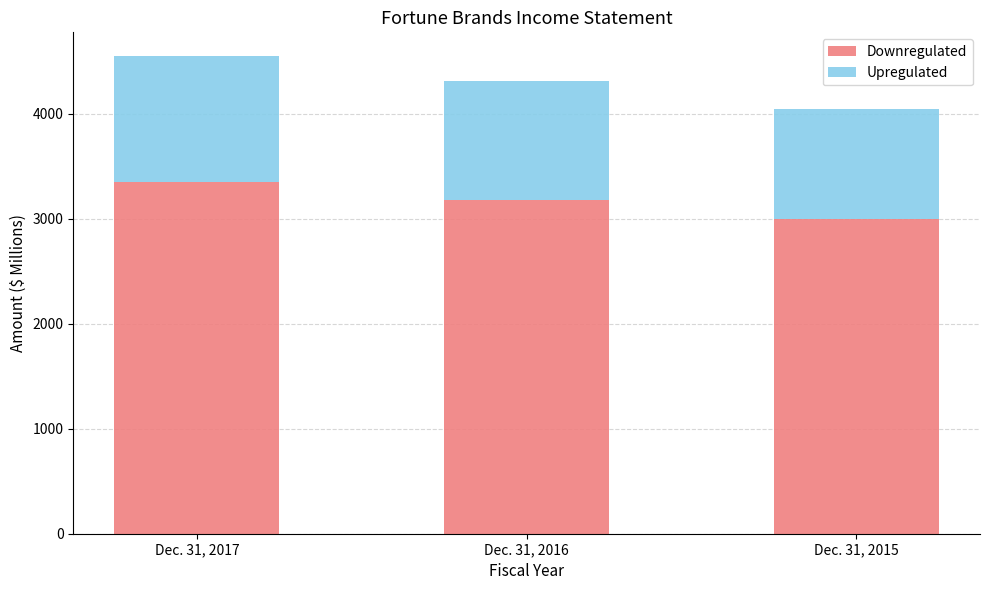

At which category is the sum across all series the highest?

Dec. 31, 2017